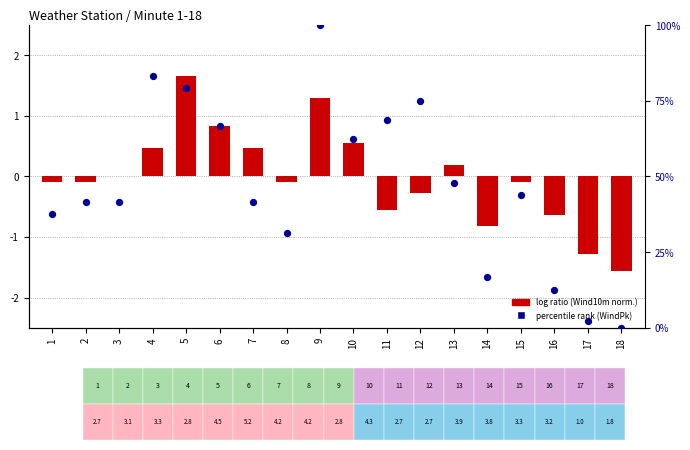

What is the total value across all series at 16?

11.9